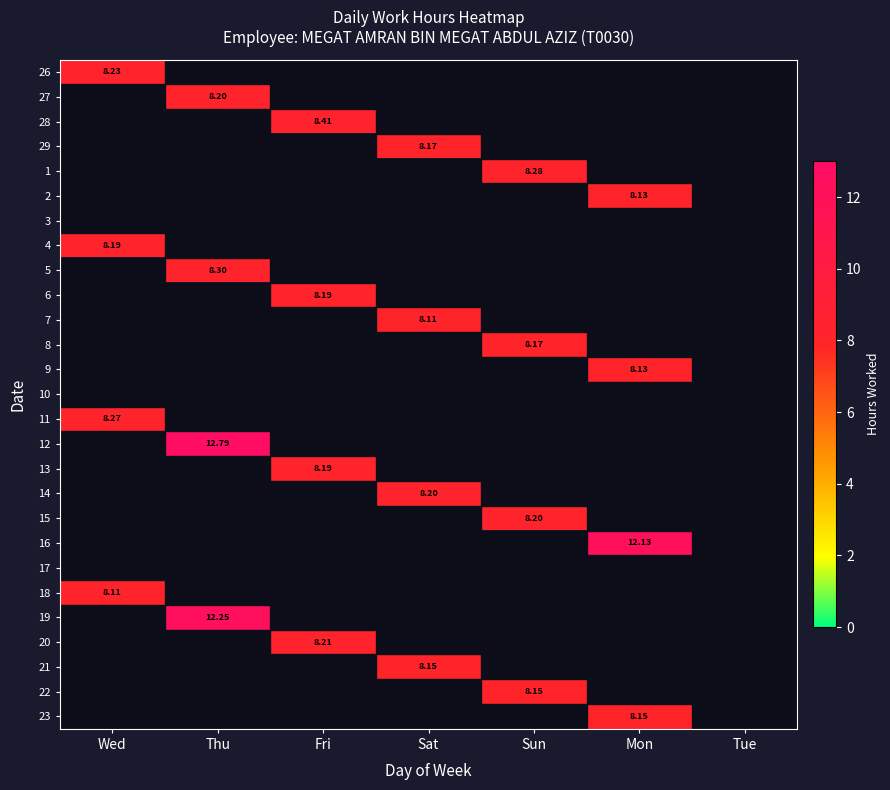

What is the highest value of the 5 series?

8.3